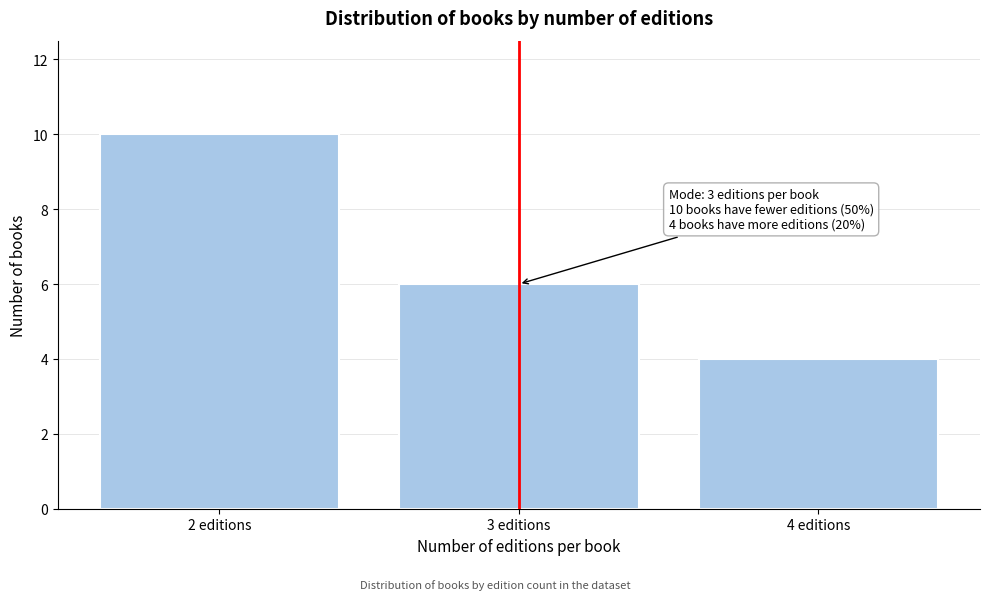

Reading left to right, transcribe all the data shown in this chart.

2 editions=10	3 editions=6	4 editions=4